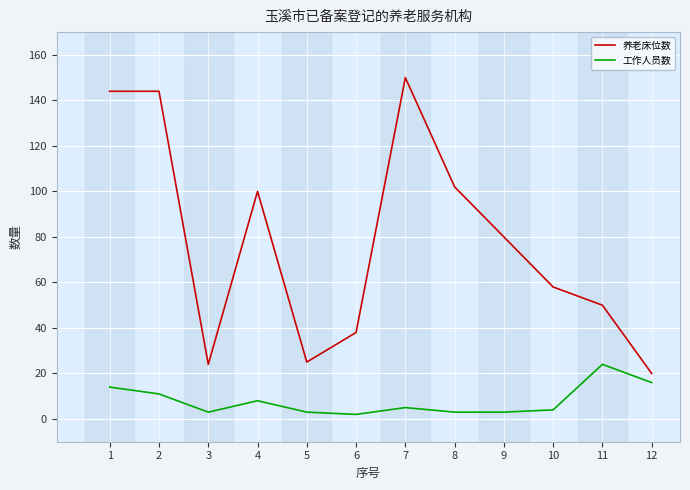

Which series has the largest total across all categories?

养老床位数